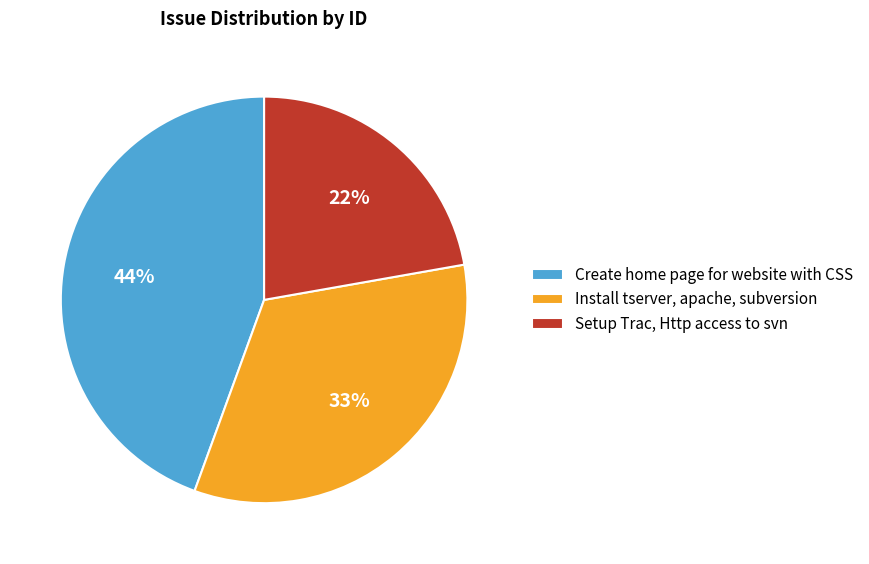

Rank the categories by value from lowest to highest.

Setup Trac, Http access to svn, Install tserver, apache, subversion, Create home page for website with CSS